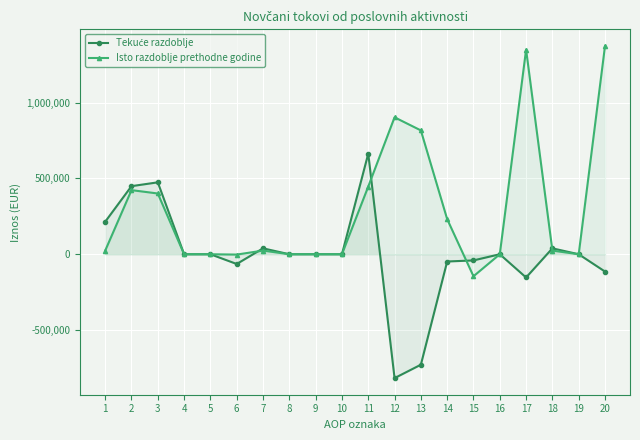

Where does the Isto razdoblje prethodne godine series first go above 24139?

2